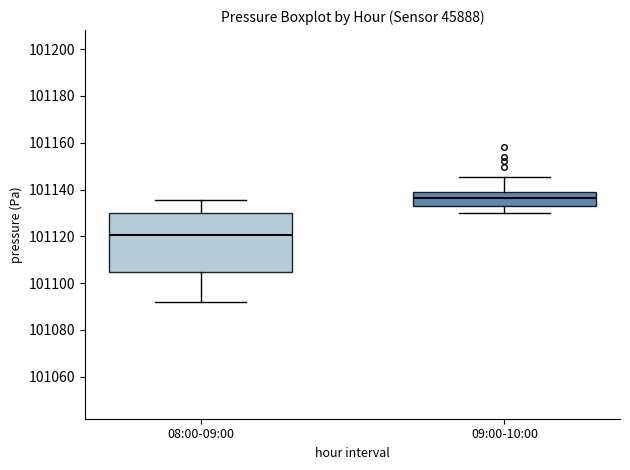

Comparing the boxes themselves (not the whiskers), which one is the tallest?

08:00-09:00